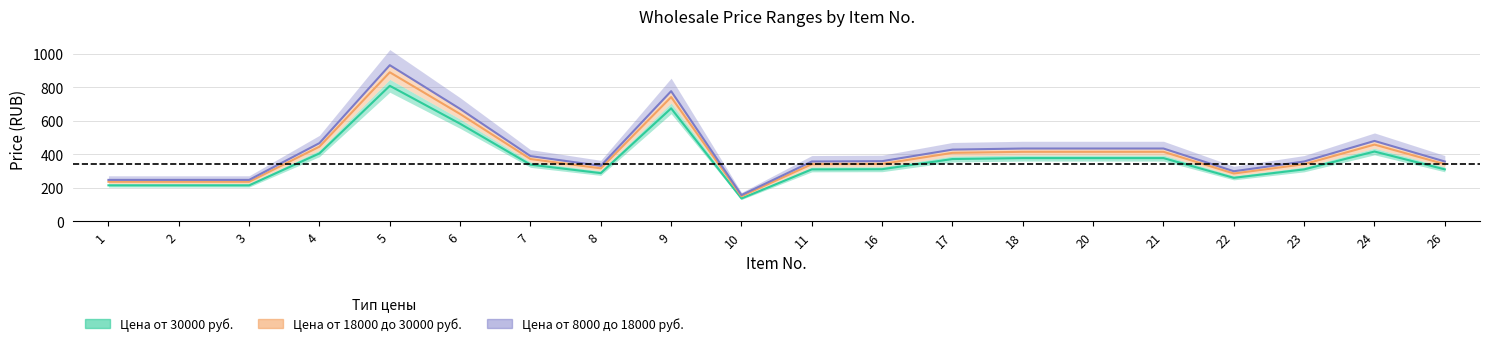

Reading left to right, extract all data points from this chart.

price_low: 1=213.5	2=213.5	3=213.5	4=404.5	5=808.9	6=582.0	7=337.1	8=286.5	9=674.1	10=134.8	11=309.0	16=310.0	17=370.8	18=376.4	20=376.4	21=376.4	22=258.4	23=309.0	24=415.7	26=309.0
price_mid: 1=234.8	2=234.8	3=234.8	4=444.9	5=889.8	6=640.2	7=370.8	8=315.1	9=741.5	10=148.3	11=339.9	16=341.5	17=407.8	18=414.0	20=414.0	21=414.0	22=284.2	23=339.9	24=457.3	26=339.9
price_high: 1=246.0	2=246.0	3=246.0	4=466.1	5=932.2	6=670.7	7=388.4	8=330.1	9=776.8	10=155.4	11=356.0	16=358.0	17=427.3	18=433.7	20=433.7	21=433.7	22=297.8	23=356.0	24=479.0	26=356.0